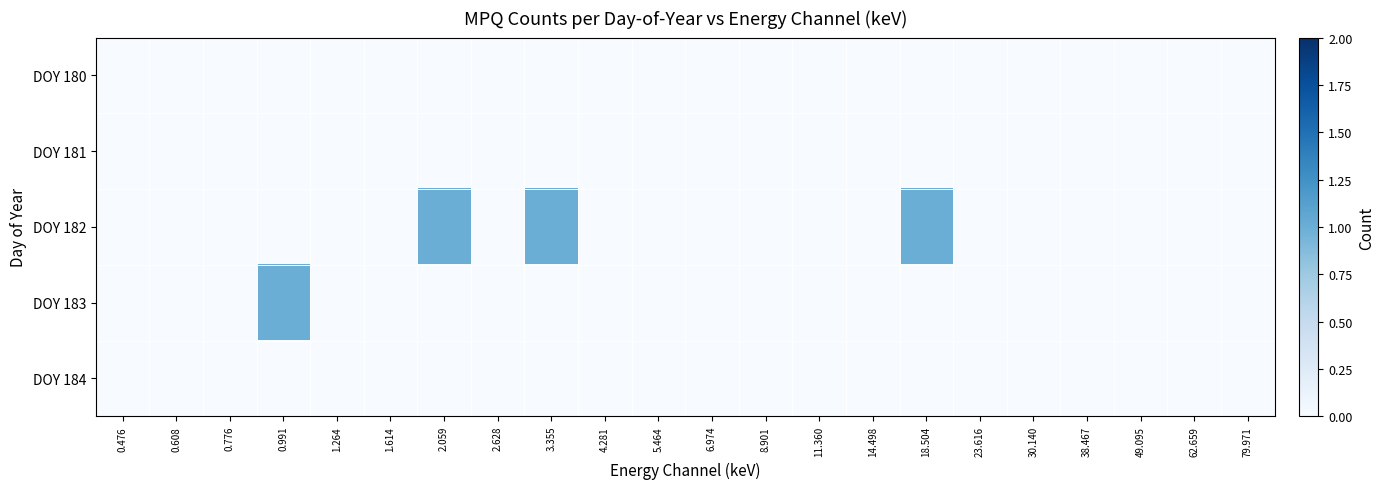

Which has a higher value, 0.776 or 2.628?

0.776